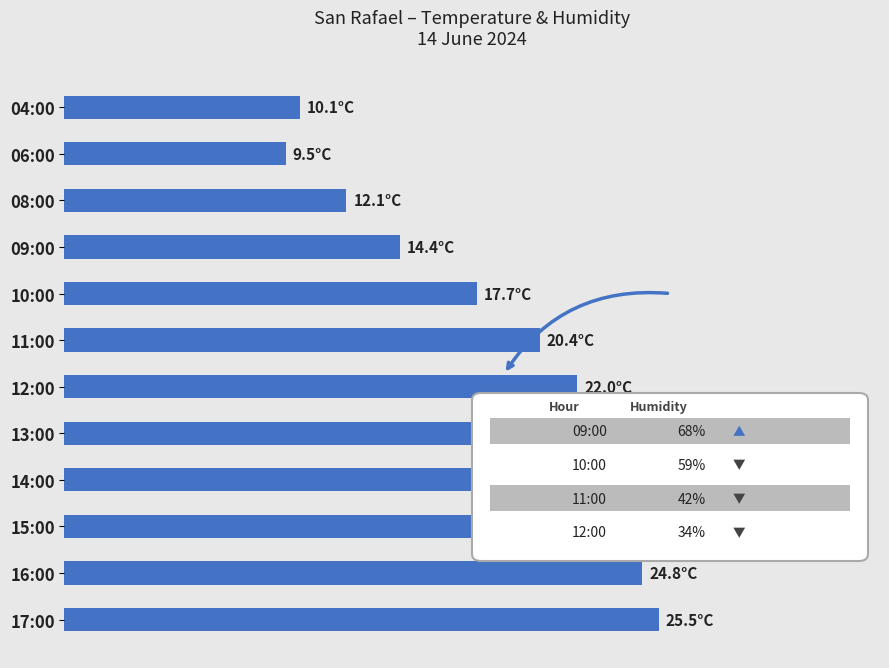

Are the bars horizontal?

Yes